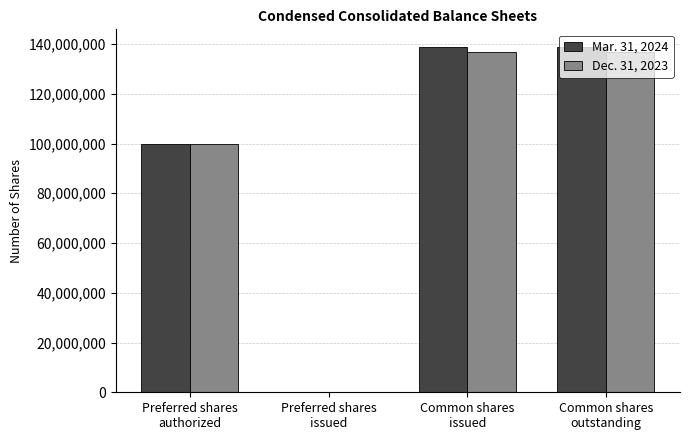

What is the maximum value shown in the chart?

138966388